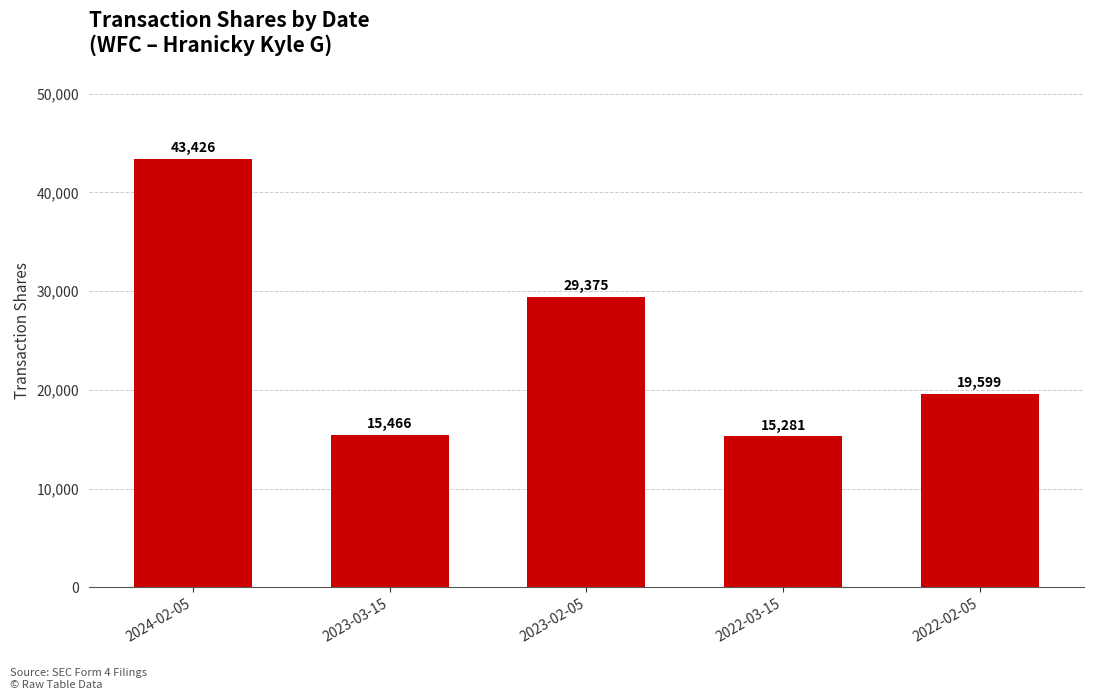

Count the number of categories in the chart.

5